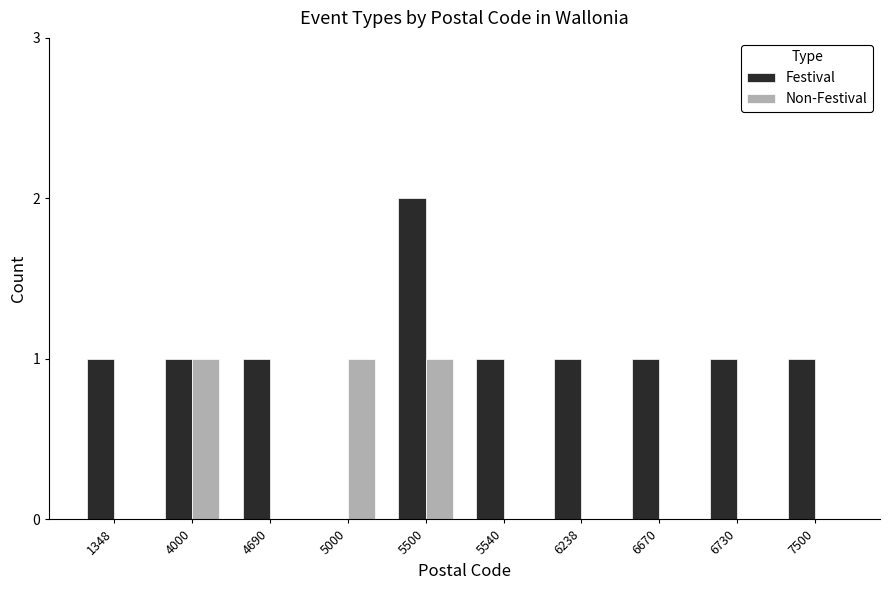

The value of Non-Festival at 4000 is 1. True or false?

True